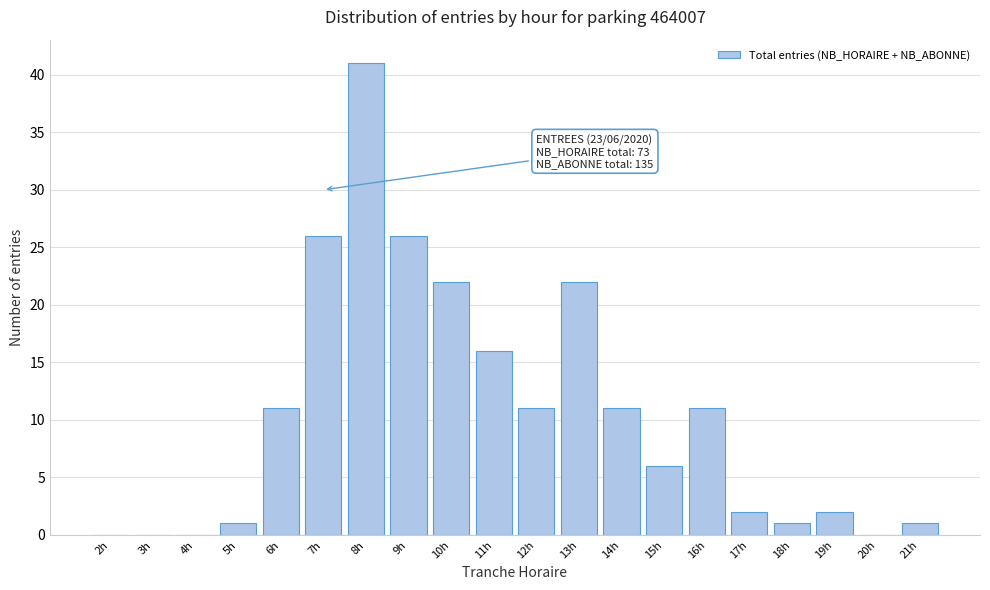

Reading right to left, list all the values displayed in this chart.

21h=1	20h=0	19h=2	18h=1	17h=2	16h=11	15h=6	14h=11	13h=22	12h=11	11h=16	10h=22	9h=26	8h=41	7h=26	6h=11	5h=1	4h=0	3h=0	2h=0